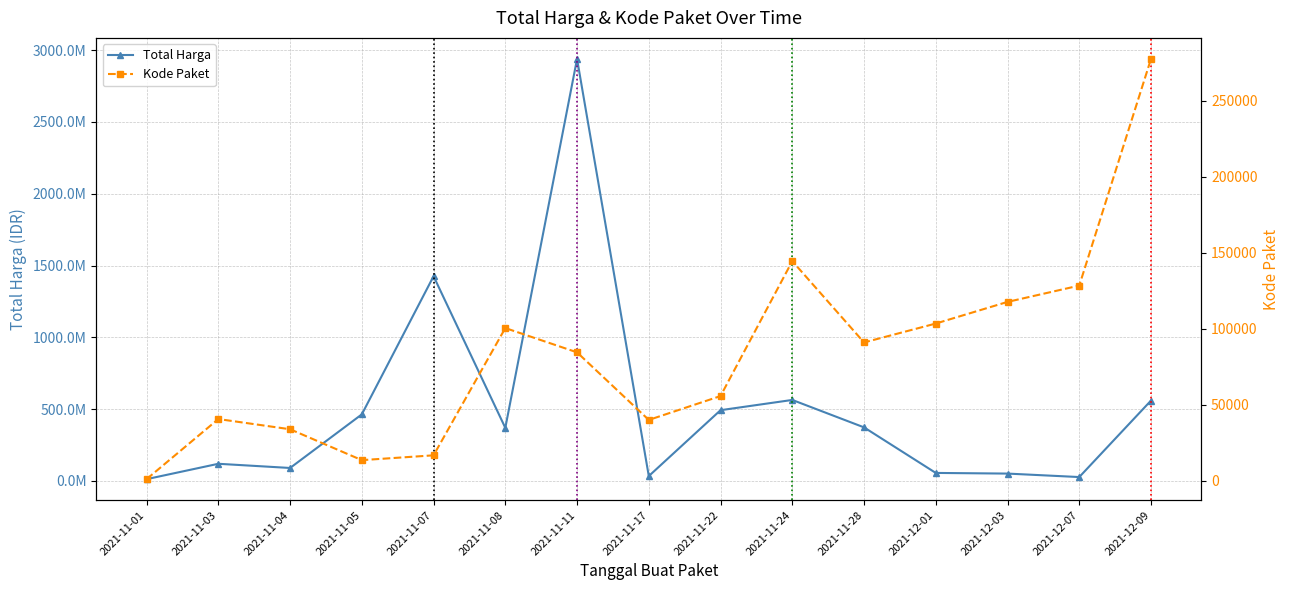

Which series has the largest total across all categories?

Total Harga